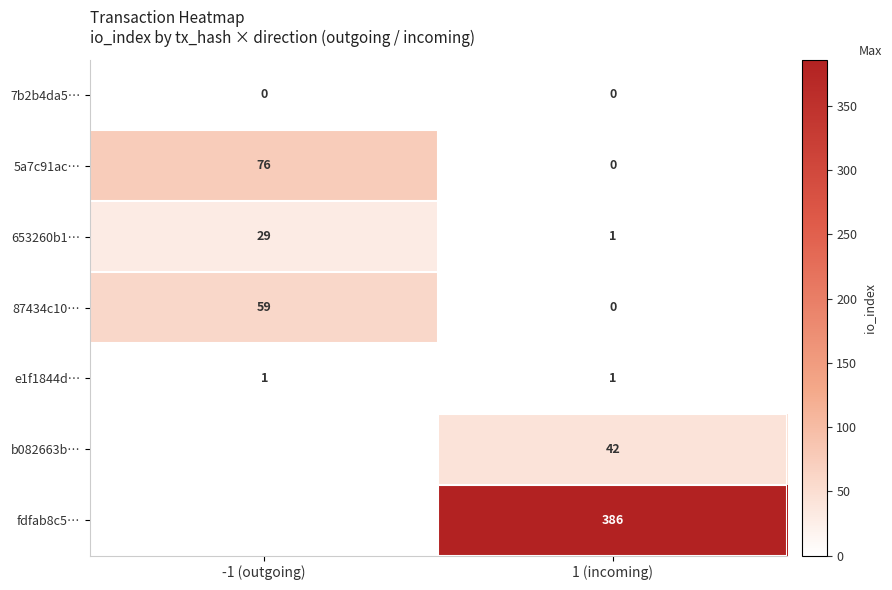

How many series are shown in this chart?

7